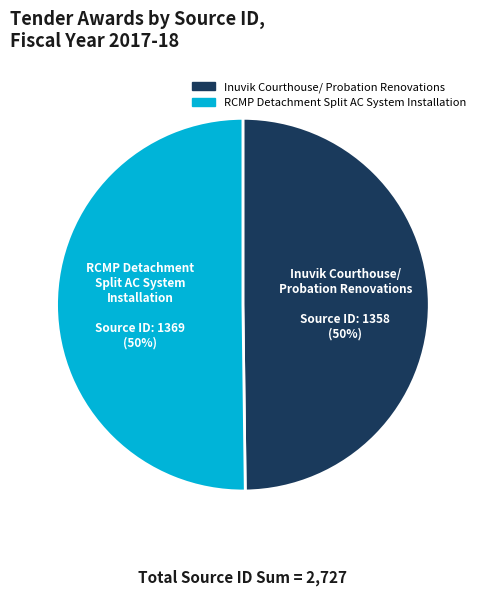

Is the sum of Inuvik Courthouse/ Probation Renovations and RCMP Detachment Split AC System Installation greater than half?

Yes